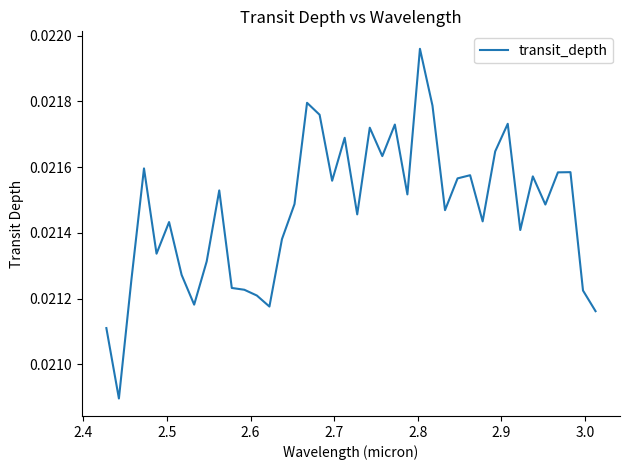

How many distinct data groups are displayed?

1